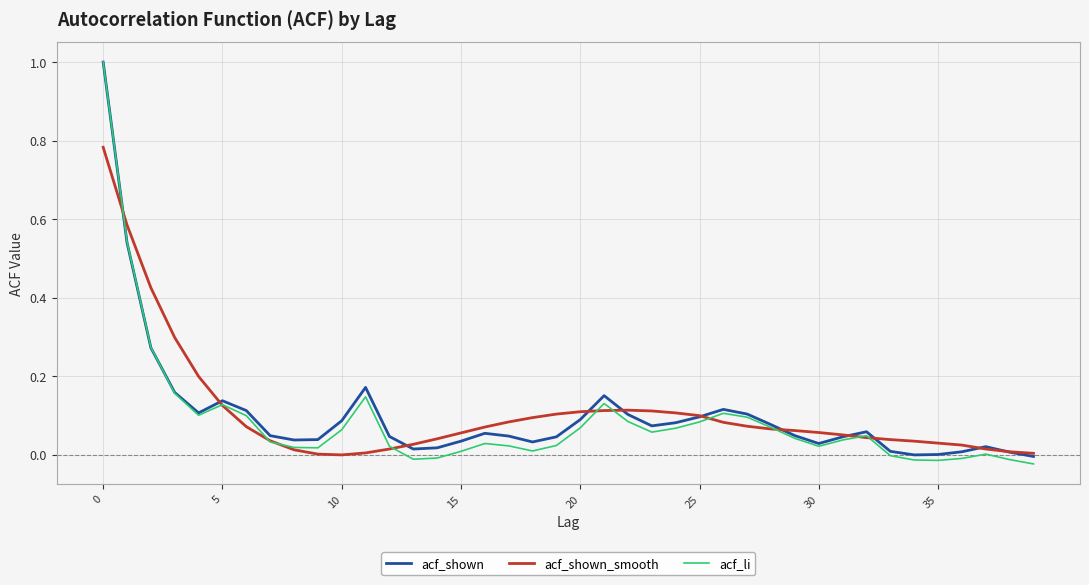

Which series has the widest spread of values?

acf_li